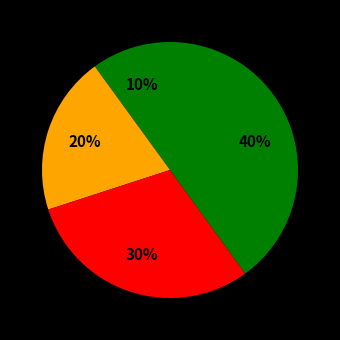

How many segments does this pie chart have?

4